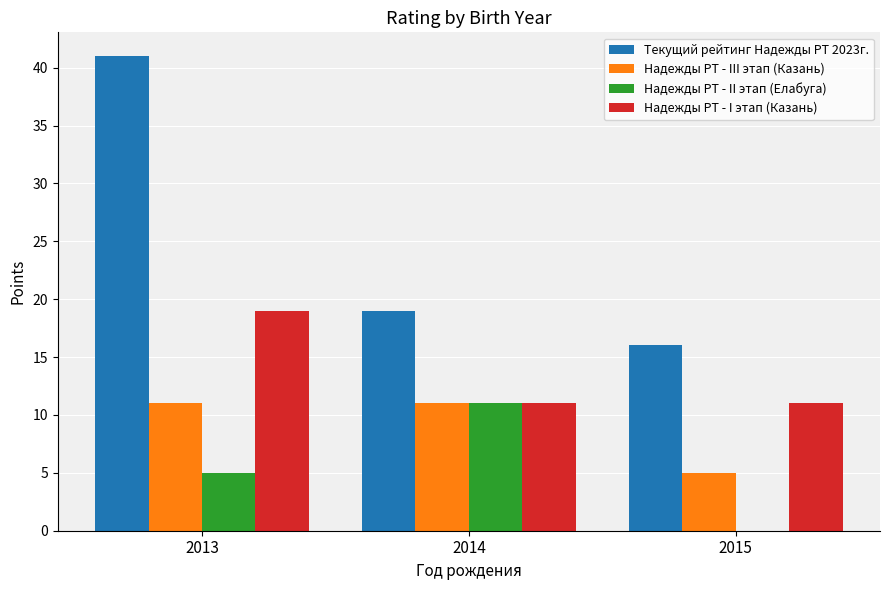

What is the sum of all Надежды РТ - III этап (Казань) values?

27